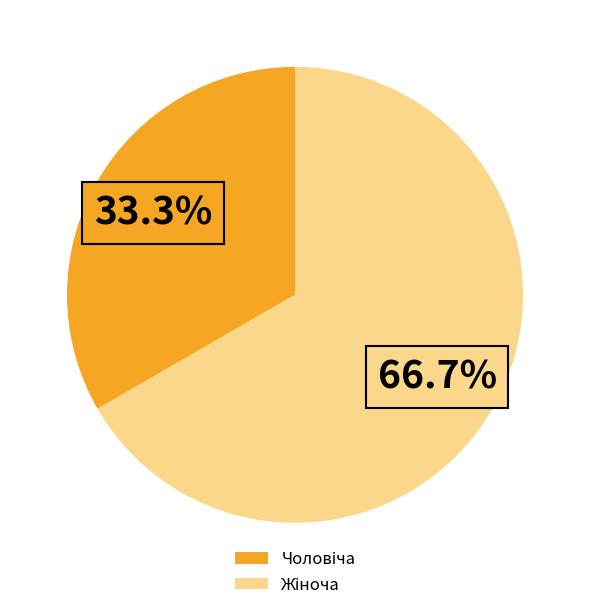

Does any single category account for the majority?

Yes